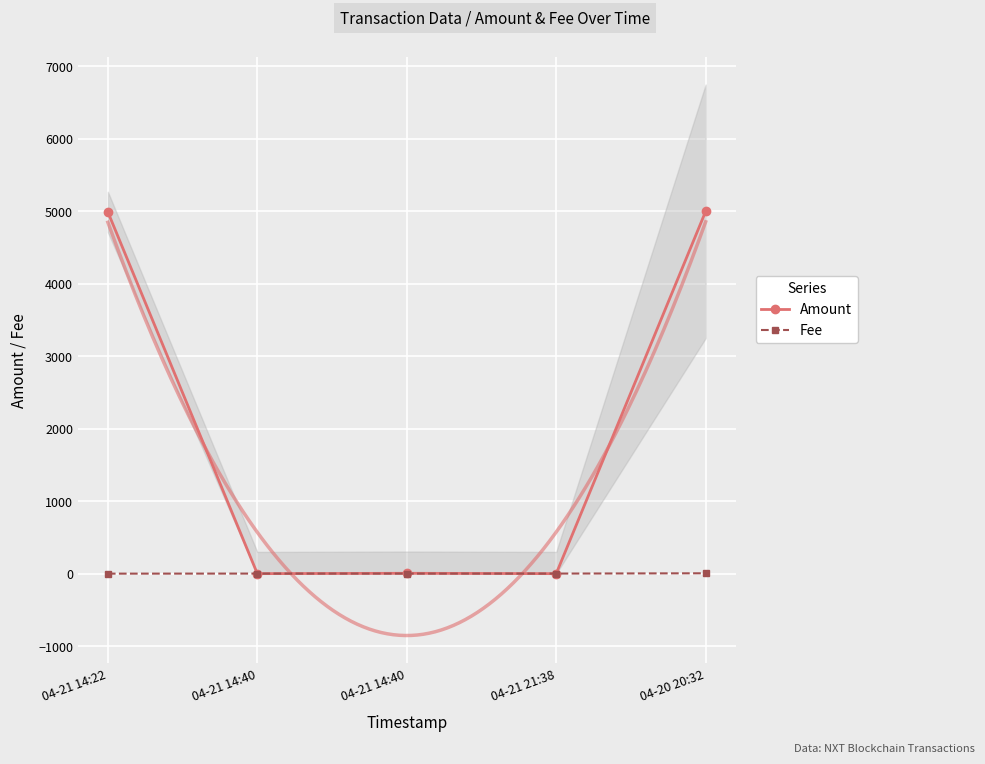

What is the sum of all Fee values?

8.1